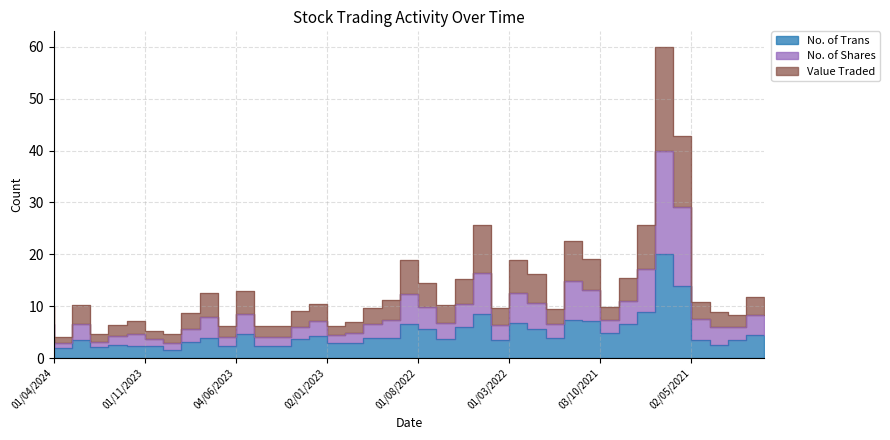

How many interior local valleys does the Value Traded series have?

11